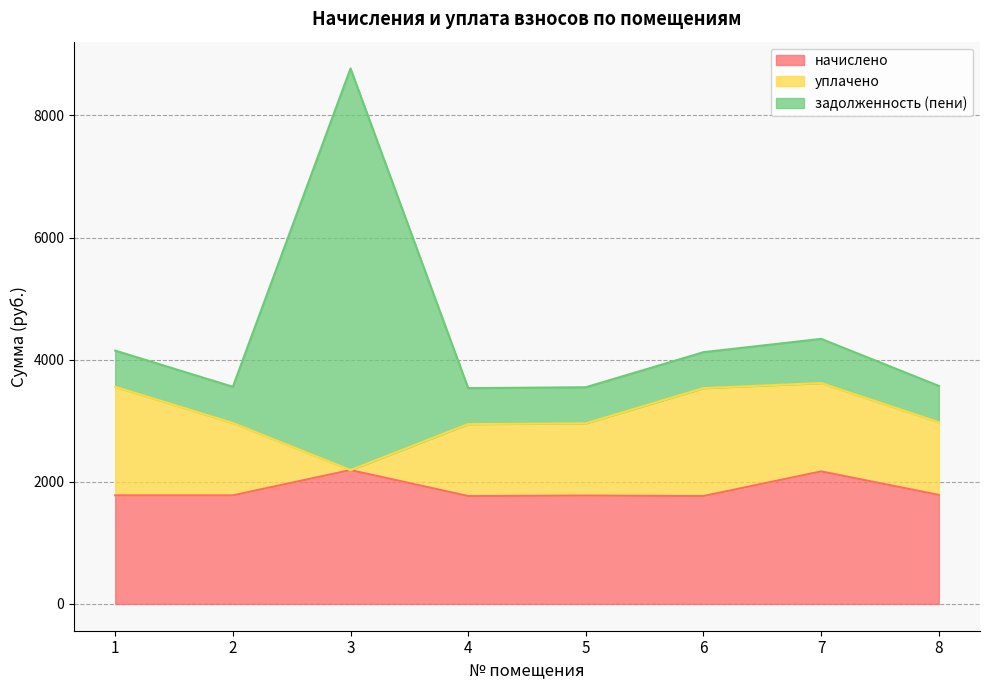

What is the lowest value of the начислено series?

1767.0